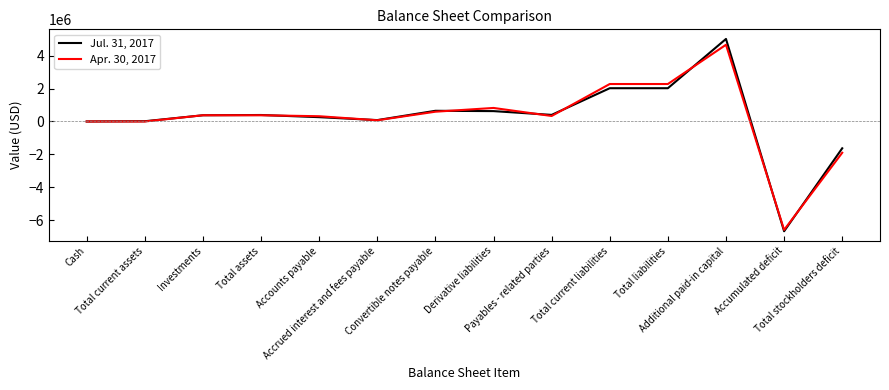

Which category has the lowest value in the Apr. 30, 2017 series?

Accumulated deficit